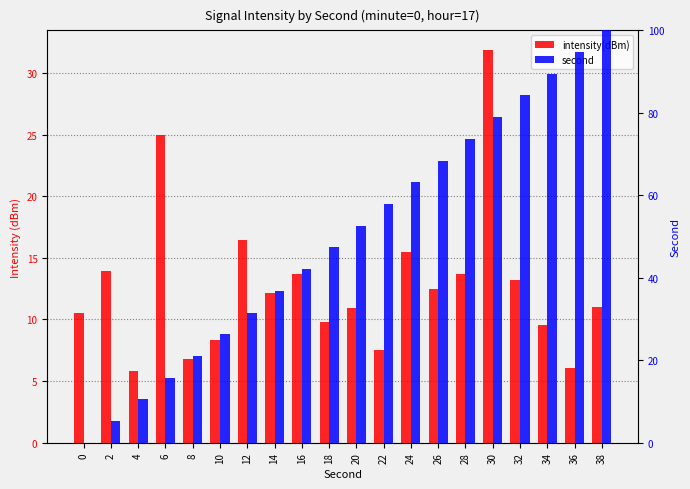

Is it true that second equals 89.5 at 34?

True